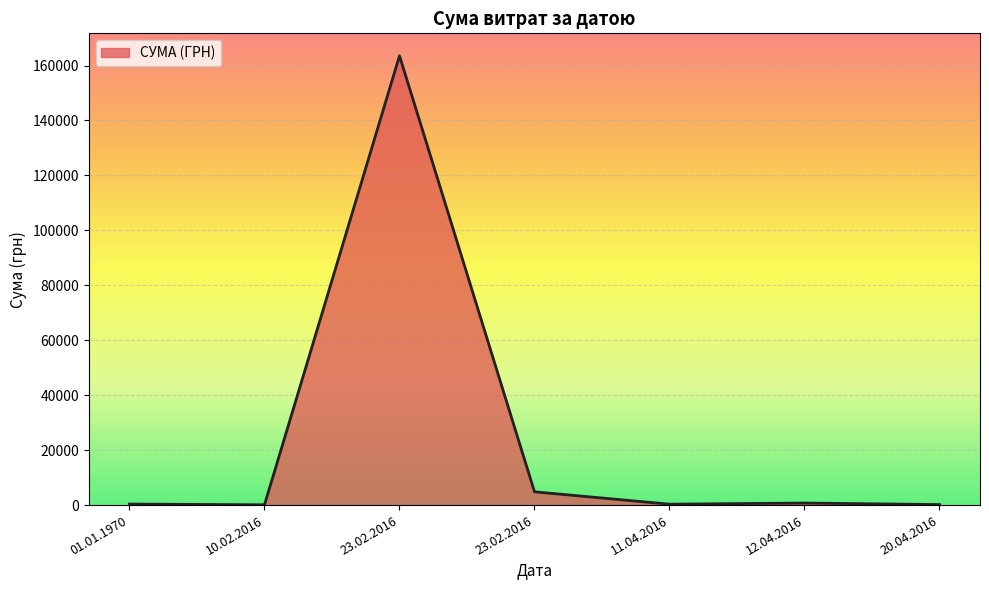

Is it true that the value at 10.02.2016 is 57.2?

False